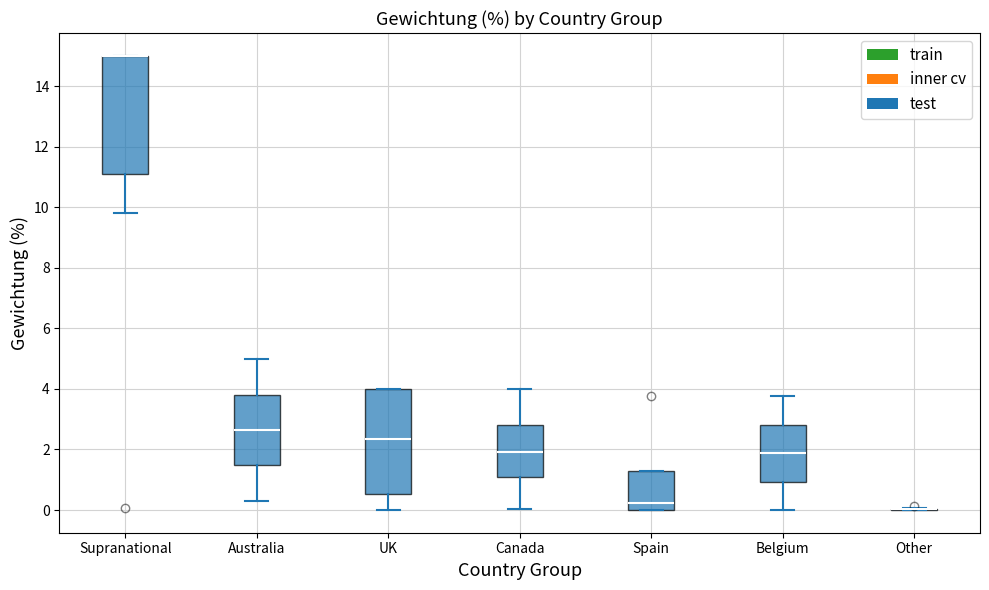

Reading left to right, read every box against the y-axis: the position of its median line, the range the box covers, and the ends of its whiskers. The values are not printed on the chart, so give them approximately, as read against the axis.

Supranational: median 15.0 (drawn on the box's upper edge), box 11.0 to 15.0, whiskers 9.8 to 15.0
Australia: median 2.6, box 1.4 to 3.8, whiskers 0.4 to 5.0
UK: median 2.4, box 0.6 to 4.0, whiskers 0.0 to 4.0
Canada: median 2.0, box 1.0 to 2.8, whiskers 0.0 to 4.0
Spain: median 0.2, box 0.0 to 1.2, whiskers 0.0 to 1.2
Belgium: median 1.8, box 1.0 to 2.8, whiskers 0.0 to 3.8
Other: box collapsed to a line at 0.0, whiskers 0.0 to 0.0